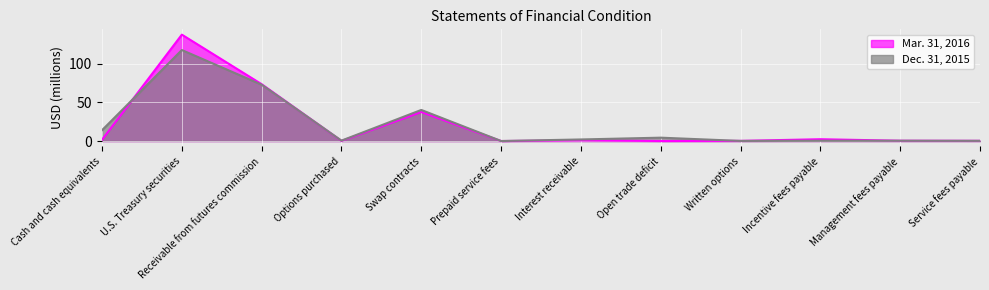

Where is the first local minimum for Dec. 31, 2015?

Options purchased